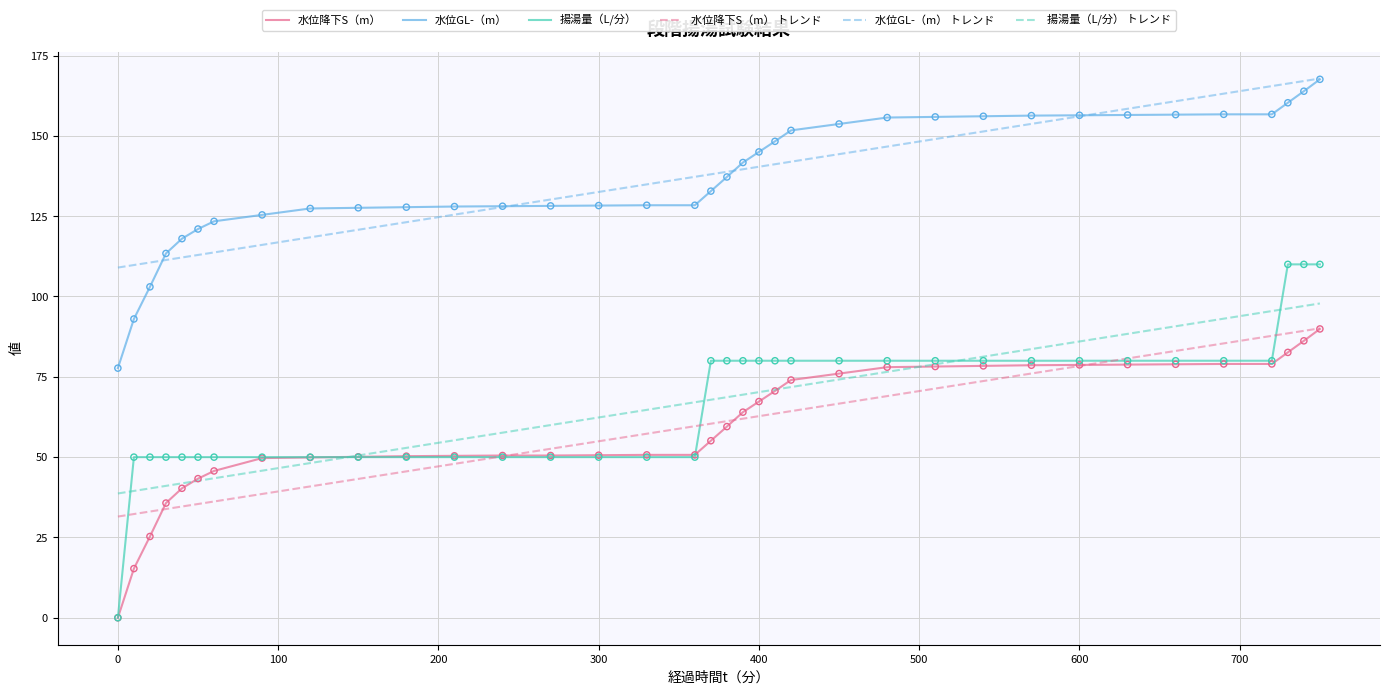

Which series has the widest spread of values?

揚湯量（L/分）